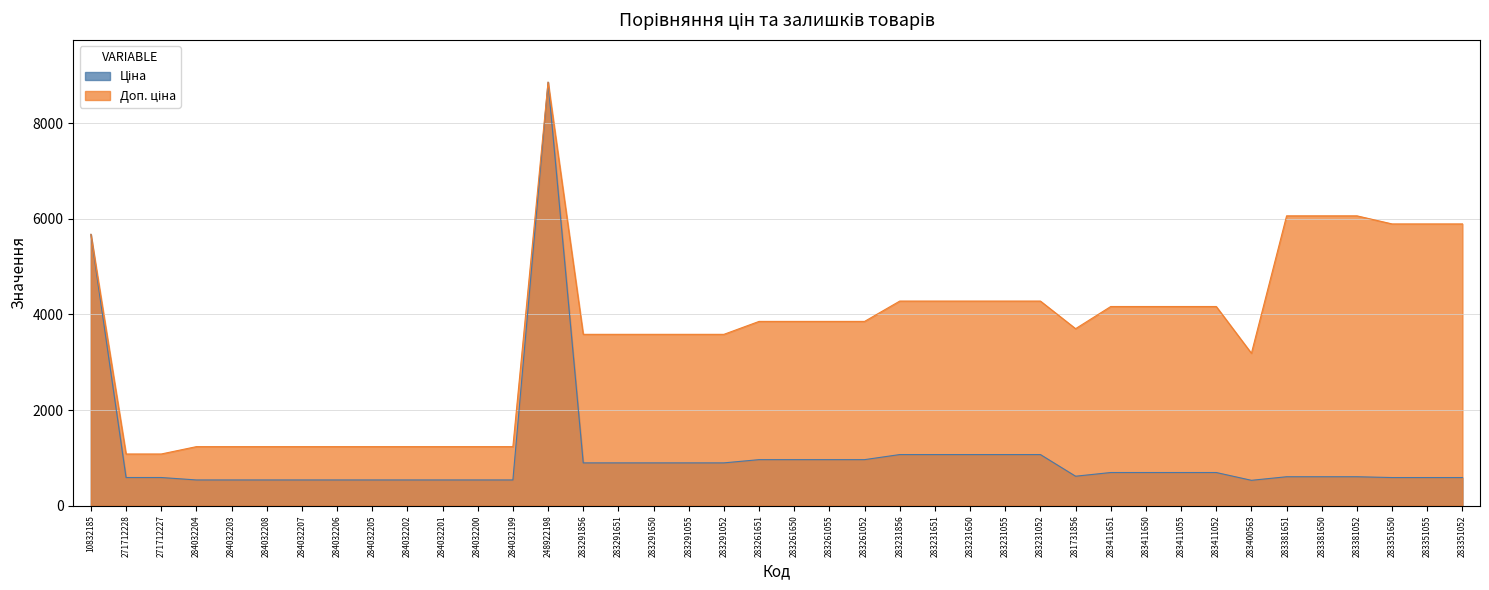

What is the smallest value displayed?

531.3